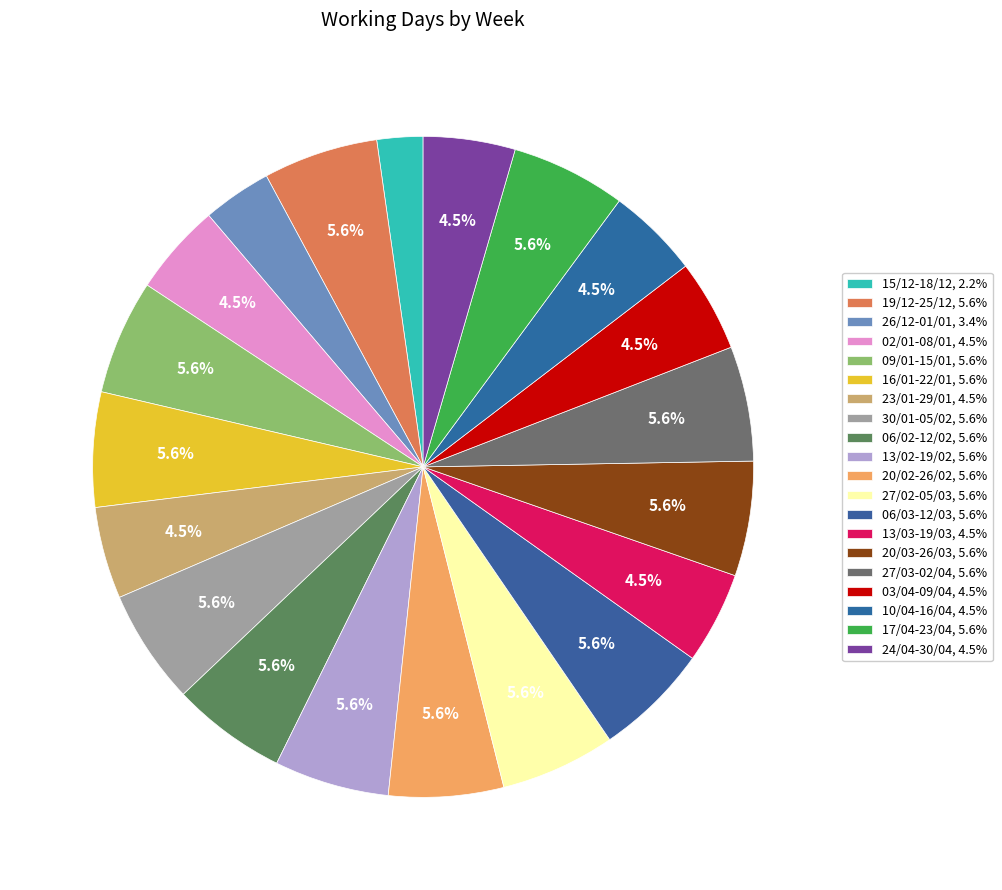

Is 15/12-18/12 the majority of the pie?

No